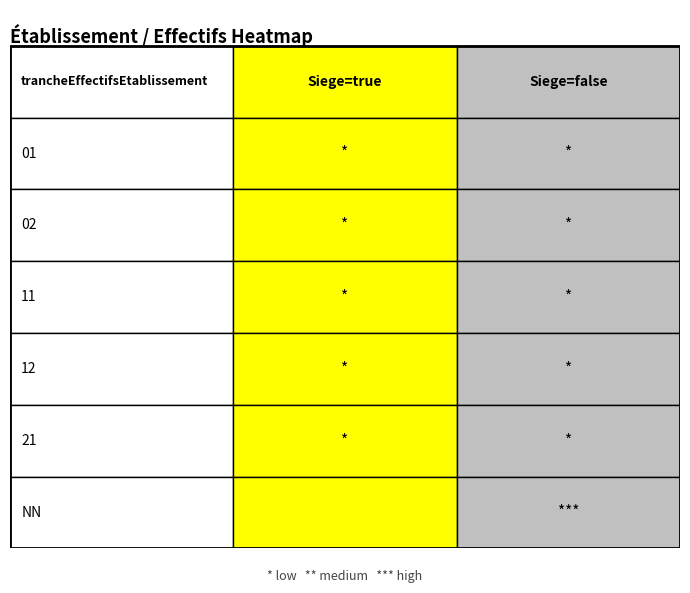

At which label does true reach its minimum?

02